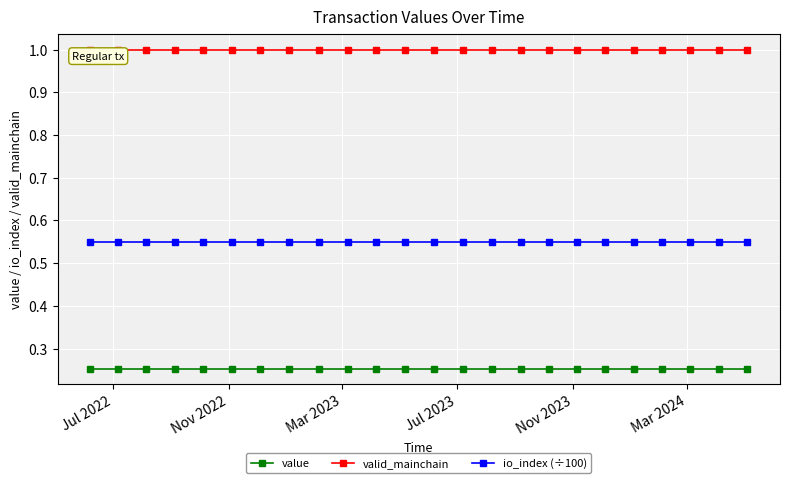

At how many categories does at least one series exceed 0?

24